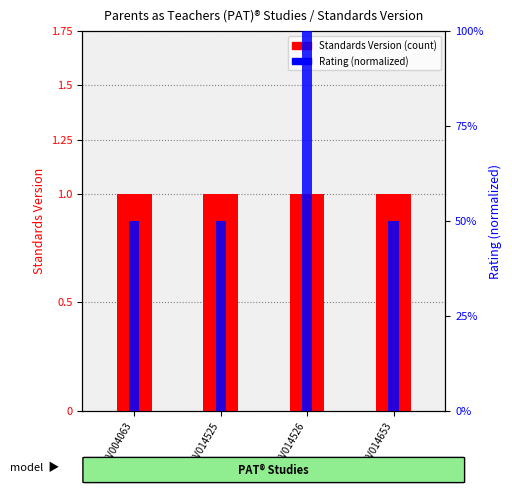

Reading left to right, what are all the values shown in this chart?

Standards Version: 1.0	1.0	1.0	1.0
Rating (normalized): 0.5	0.5	1.0	0.5